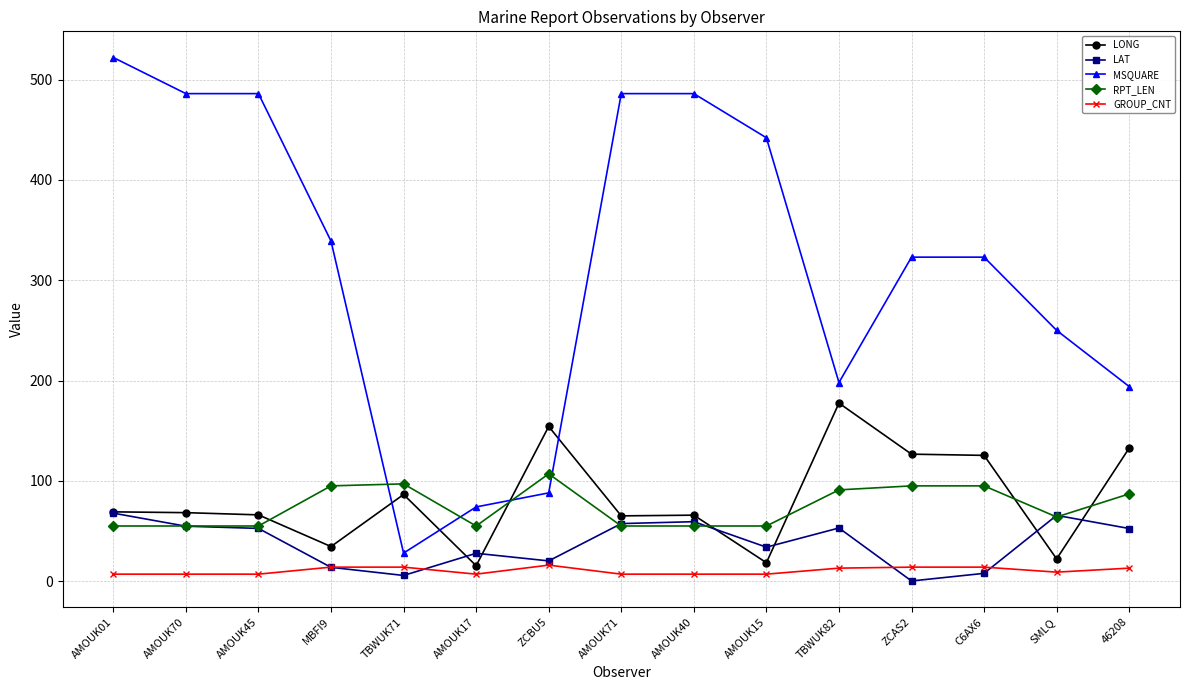

What are all the series names shown in the legend?

LONG, LAT, MSQUARE, RPT_LEN, GROUP_CNT